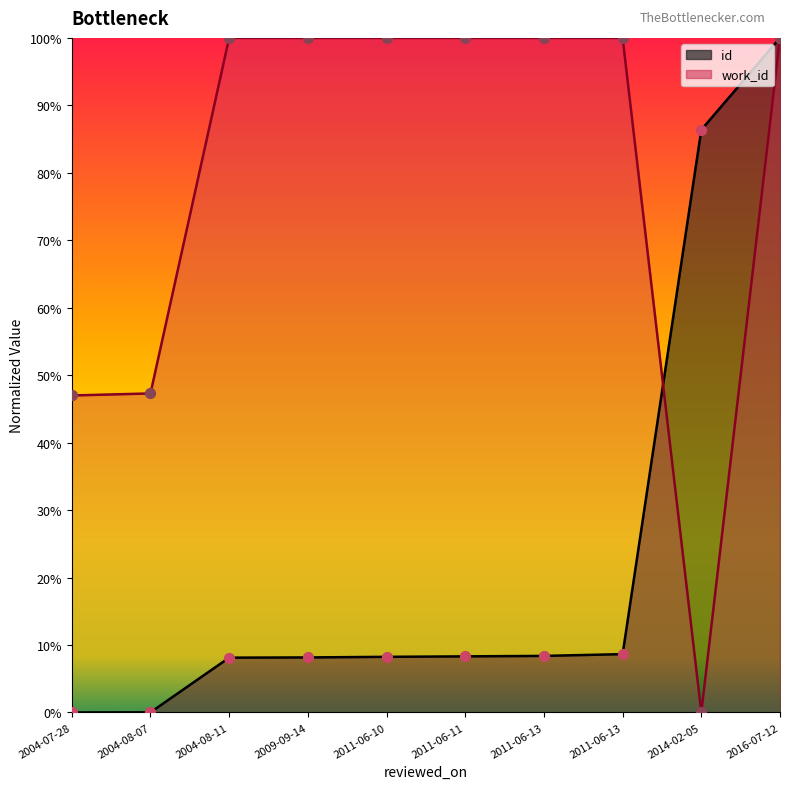

Is the value of id at 2016-07-12 greater than the value of work_id at 2004-07-28?

Yes